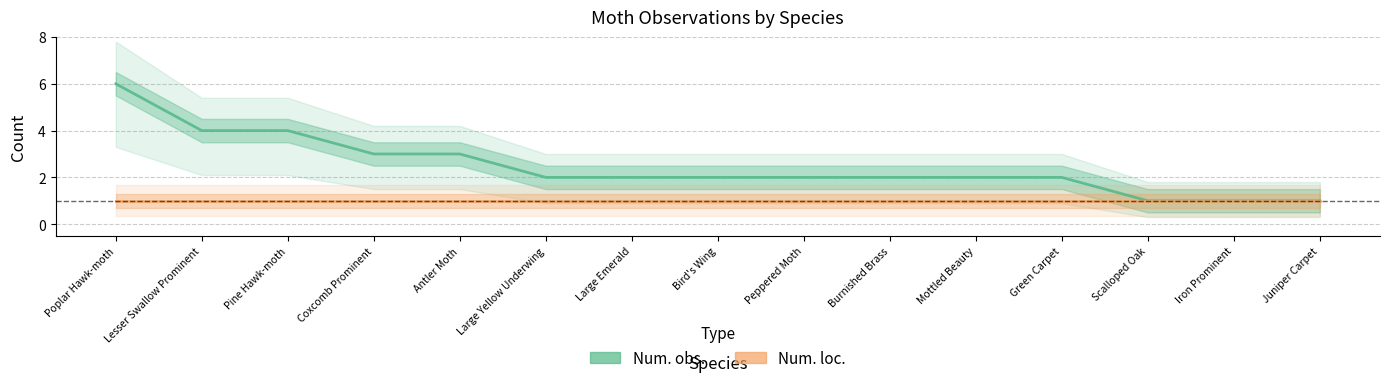

True or false: Num. loc. has more than 2 points higher than both neighbors.

False